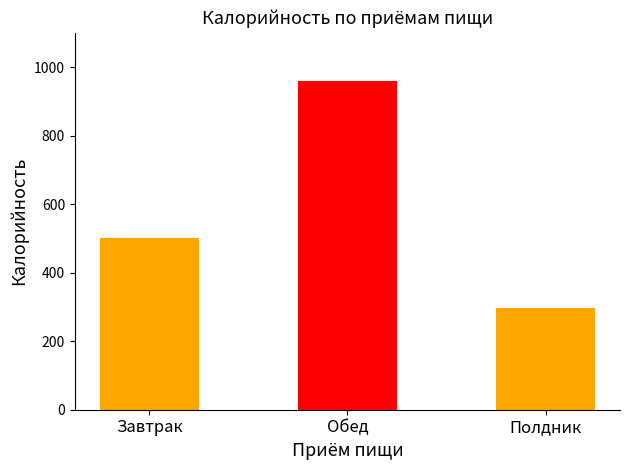

Which has a higher value, Обед or Завтрак?

Обед